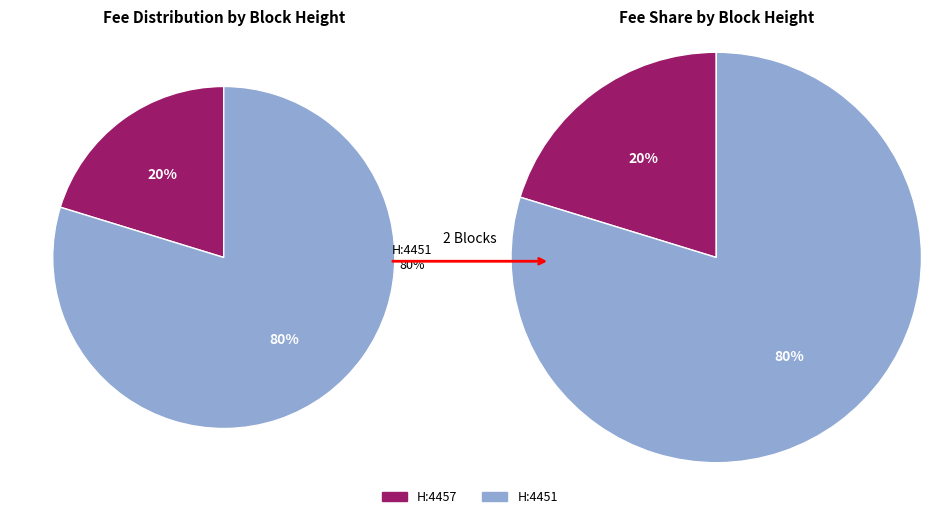

How many segments does this pie chart have?

2